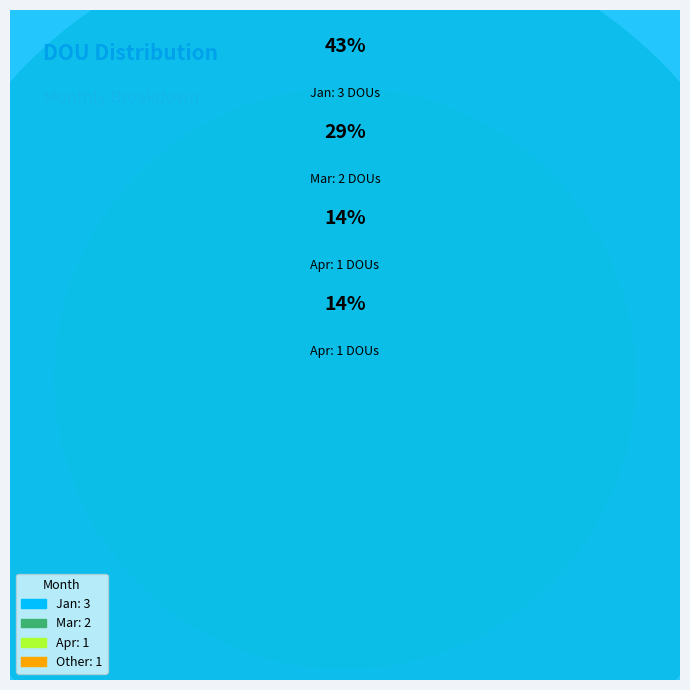

Between Mar and Apr, which is larger?

Mar